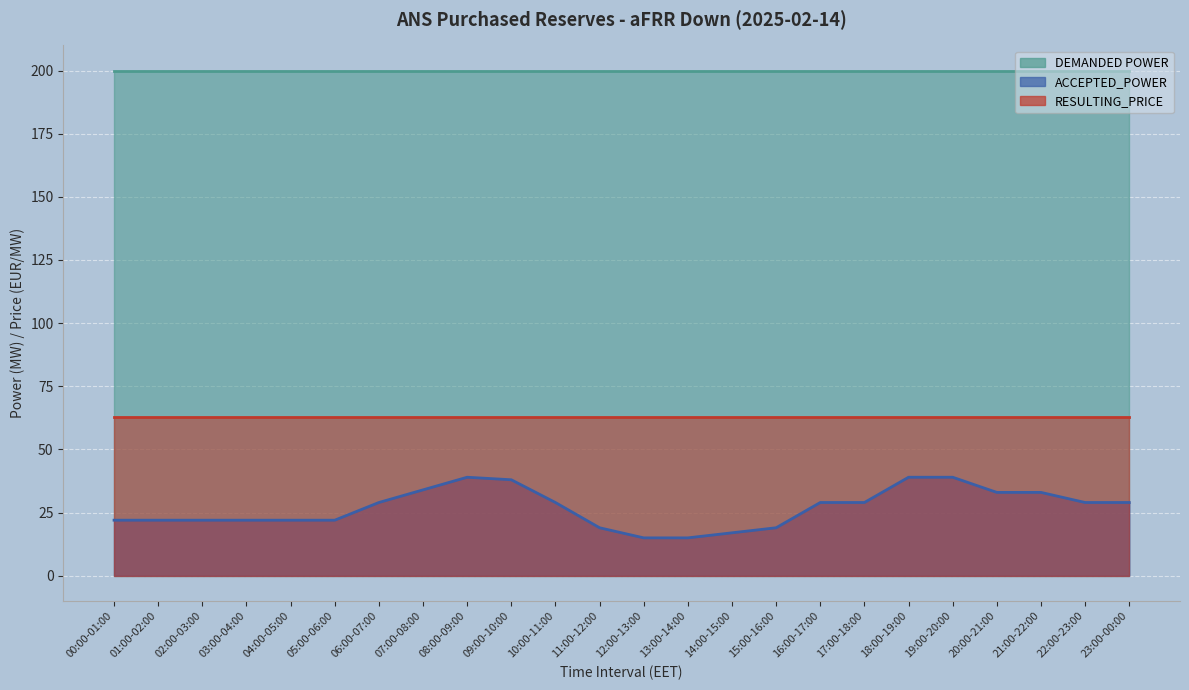

True or false: ACCEPTED_POWER has more than 0 interior local peaks.

True